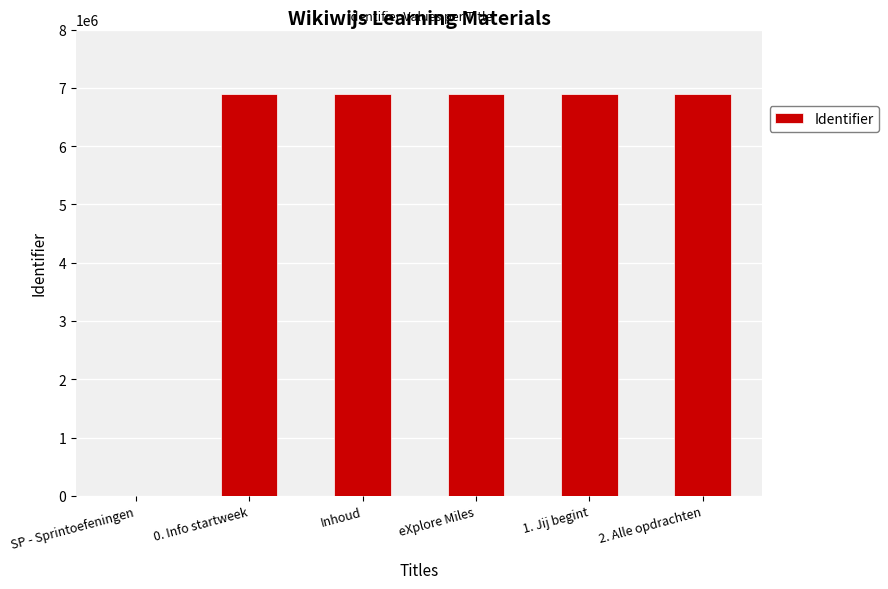

What is the change in value from 1. Jij begint to 2. Alle opdrachten?

+2